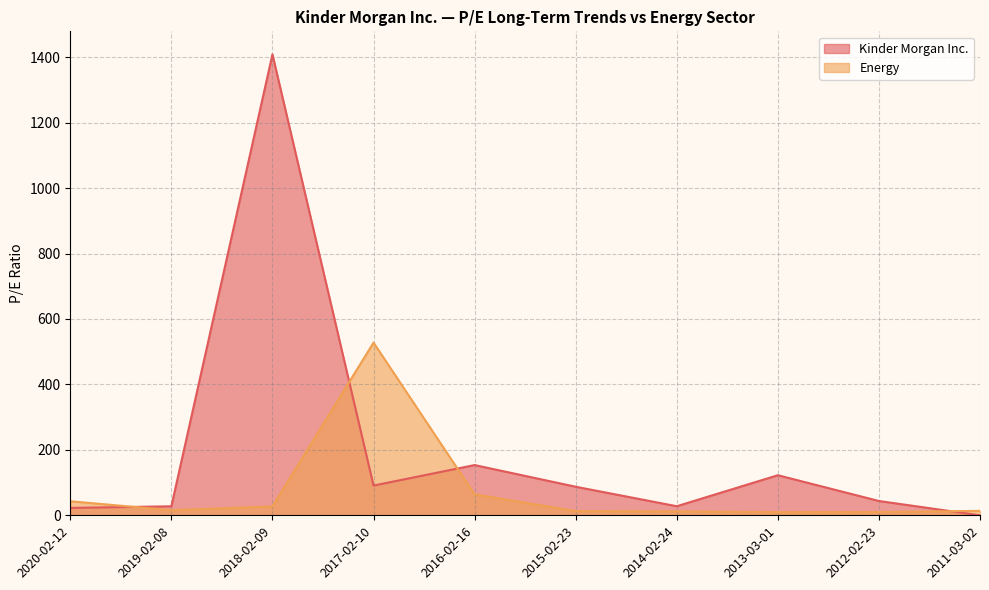

True or false: Energy has a value of 42.9 at 2020-02-12.

True